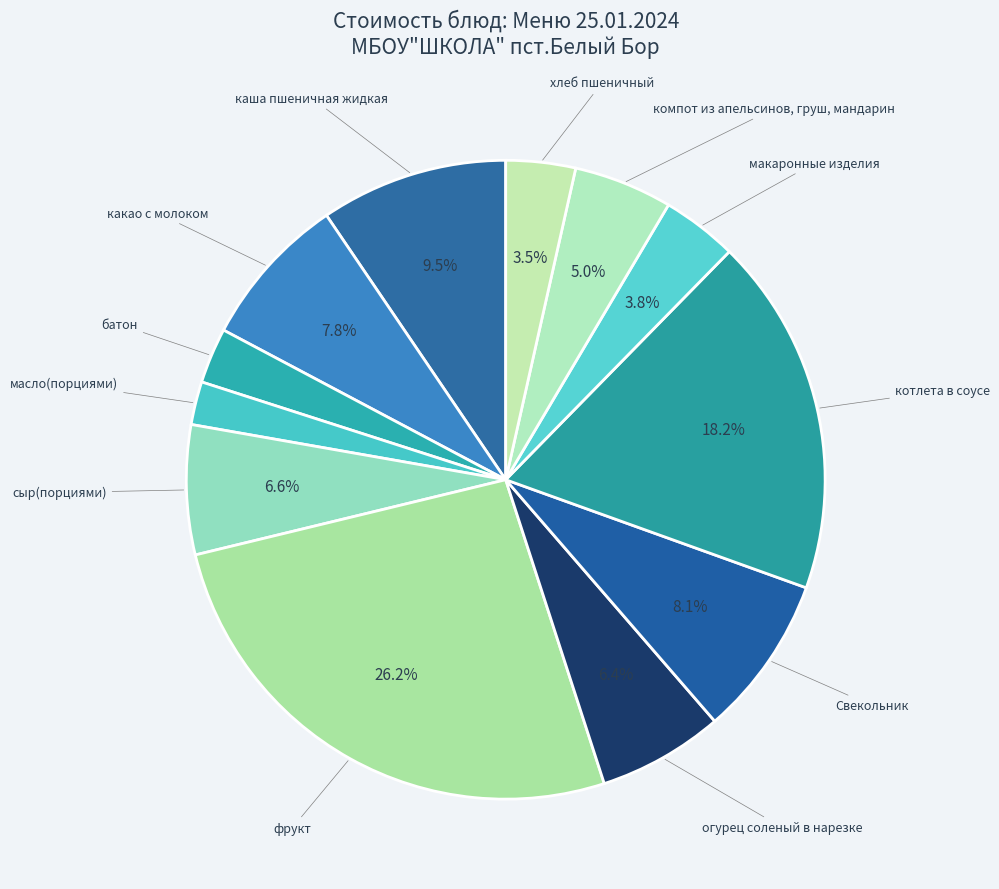

Rank the categories by value from lowest to highest.

масло(порциями), батон, хлеб пшеничный, макаронные изделия, компот из апельсинов, груш, мандарин, огурец соленый в нарезке, сыр(порциями), какао с молоком, Свекольник, каша пшеничная жидкая, котлета в соусе, фрукт